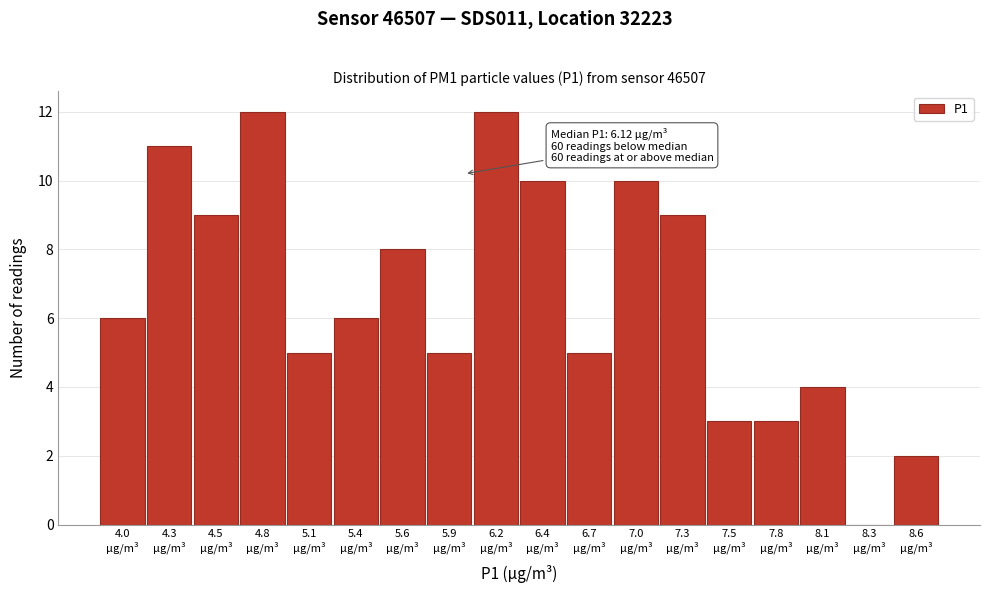

What is the maximum value shown in the chart?

12